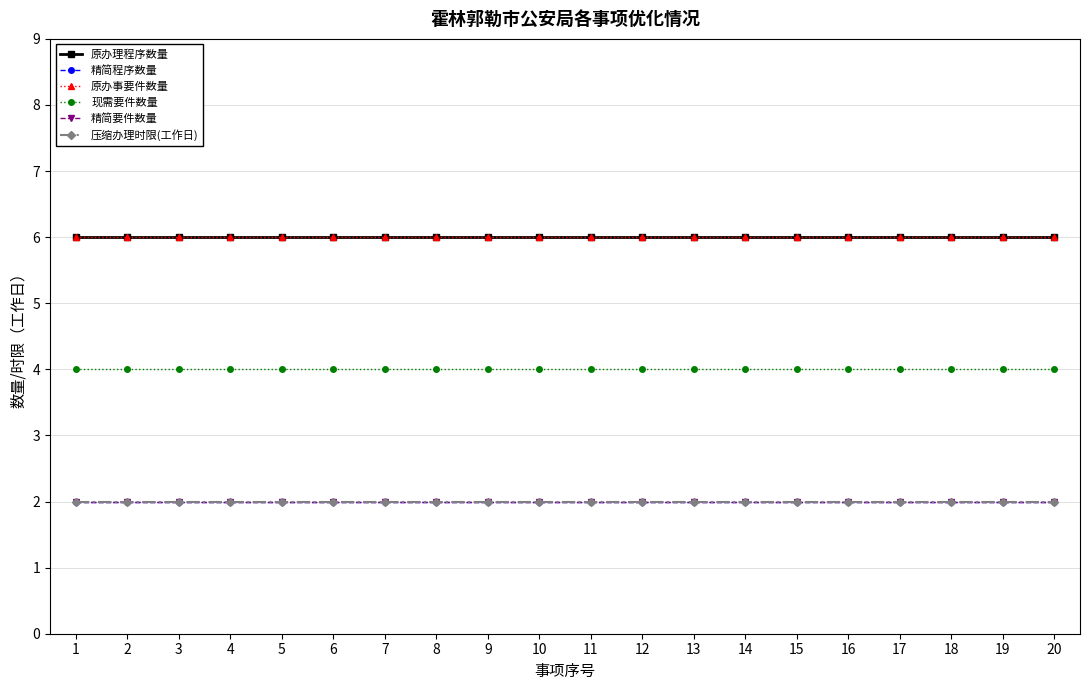

Between 2 and 16, which series saw the biggest shift?

原办理程序数量